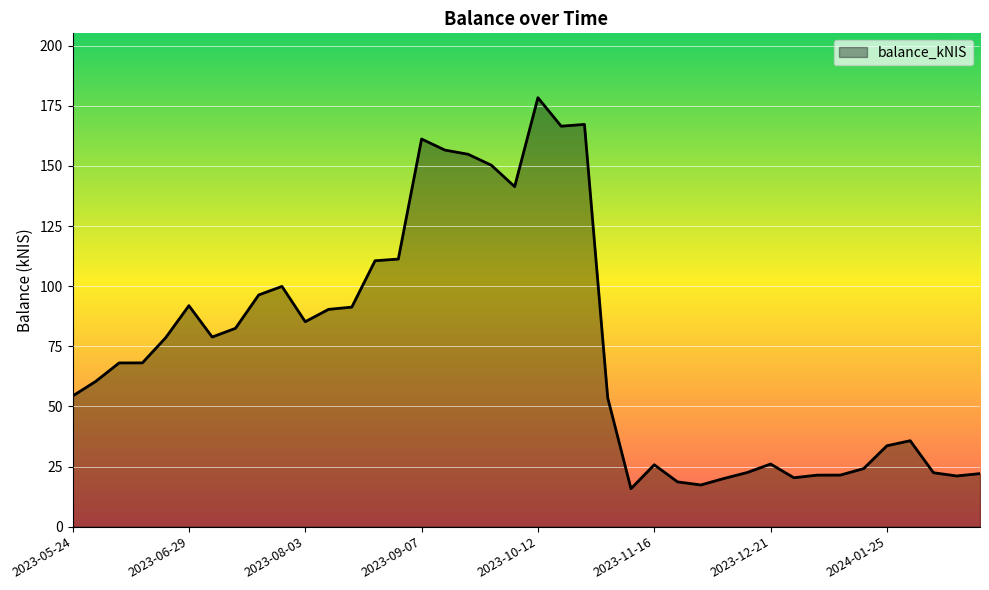

What is the smallest value displayed?

15.8